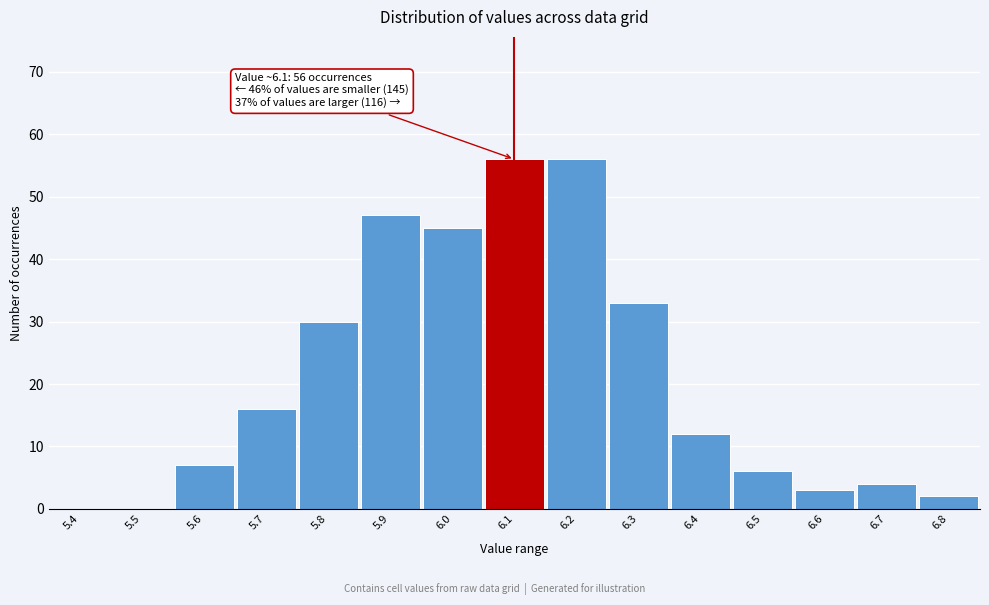

Reading left to right, extract all data points from this chart.

5.4=0	5.5=0	5.6=7	5.7=16	5.8=30	5.9=47	6.0=45	6.1=56	6.2=56	6.3=33	6.4=12	6.5=6	6.6=3	6.7=4	6.8=2